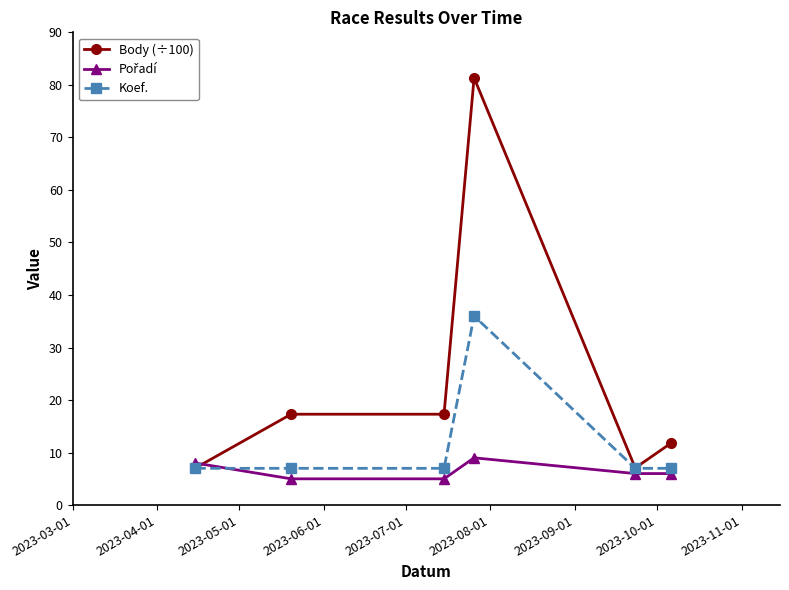

What is the average value of the Body (÷100) series?

23.6